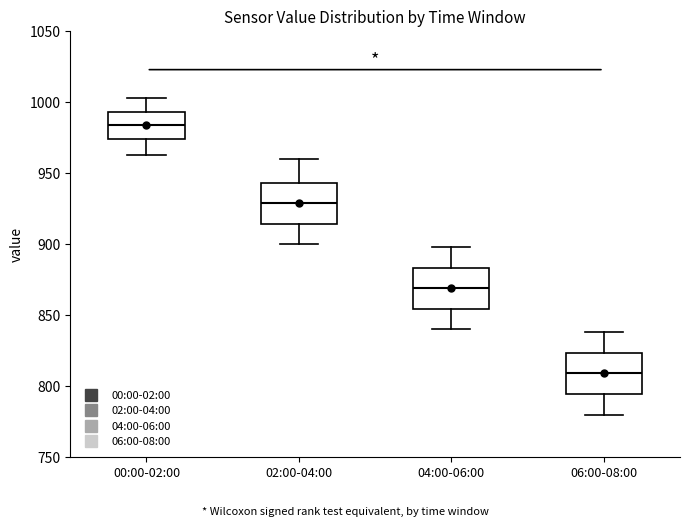

Where does the upper whisker of the box for 06:00-08:00 end on the y-axis? The values are not printed on the chart, so give them approximately, as read against the axis.

840